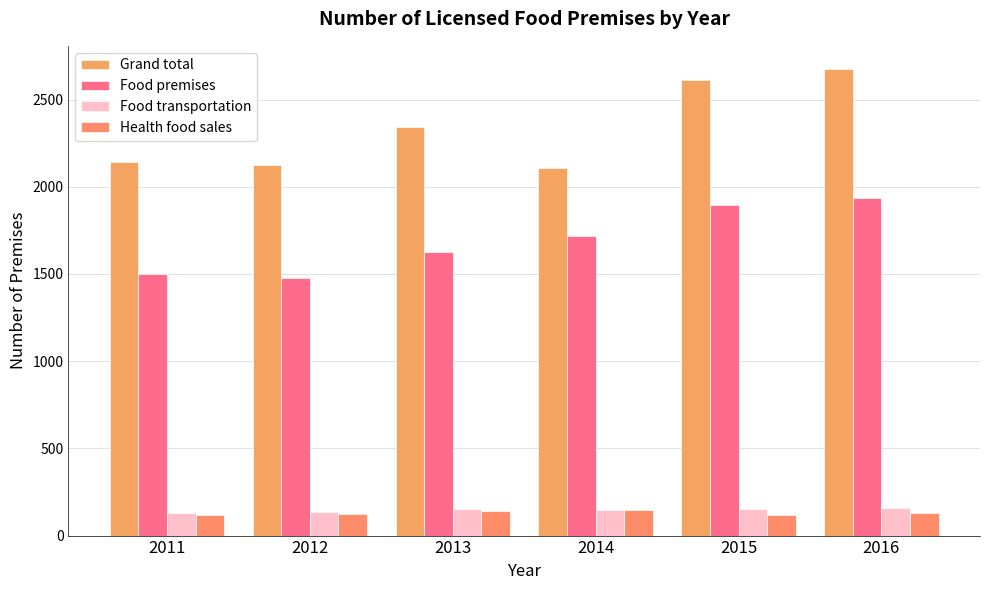

What is the value of the Food premises bar at the 2nd from the left?

1478